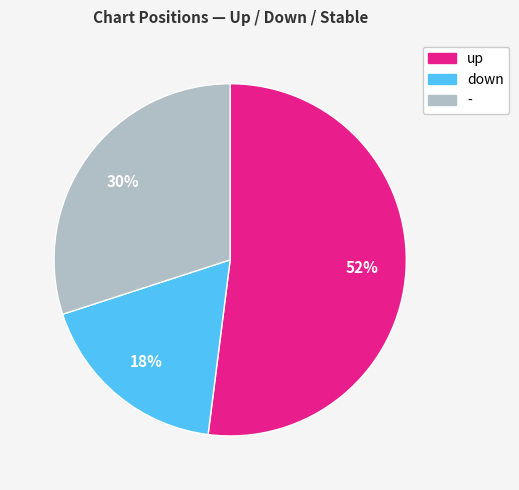

Which has a higher value, down or up?

up